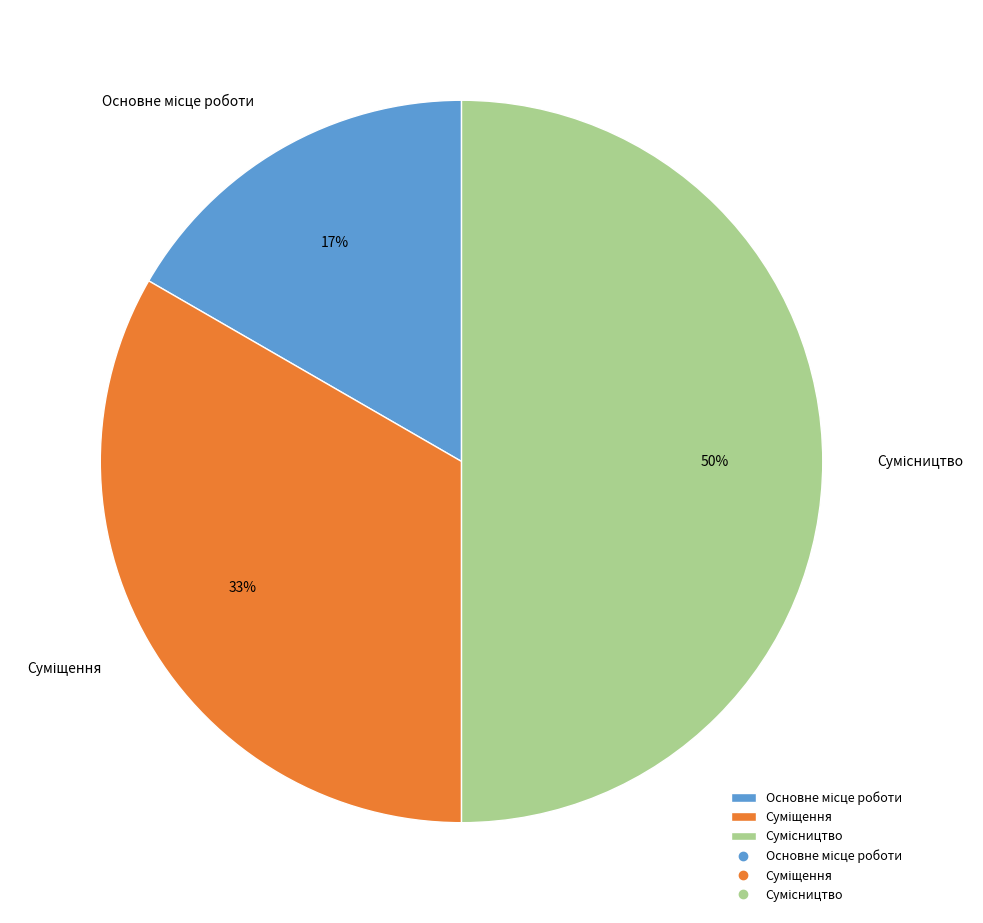

To the nearest percent, what is the difference between the largest and smallest slice percentages?

33%